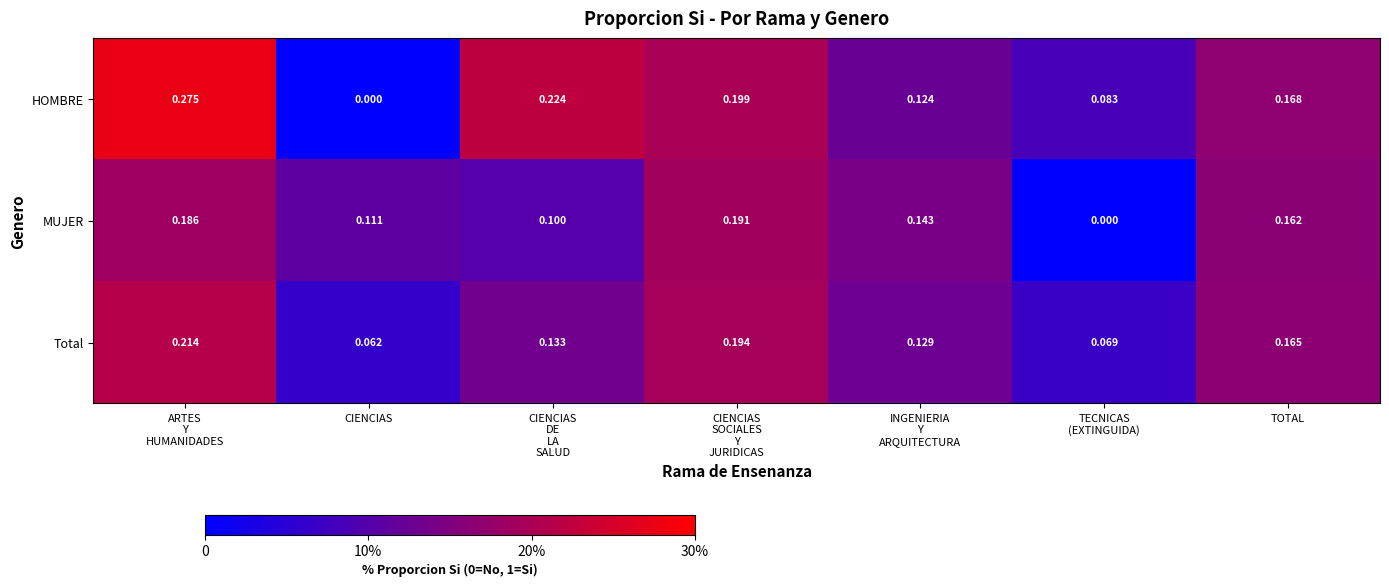

Rank the series by their average value, from lowest to highest.

MUJER, Total, HOMBRE